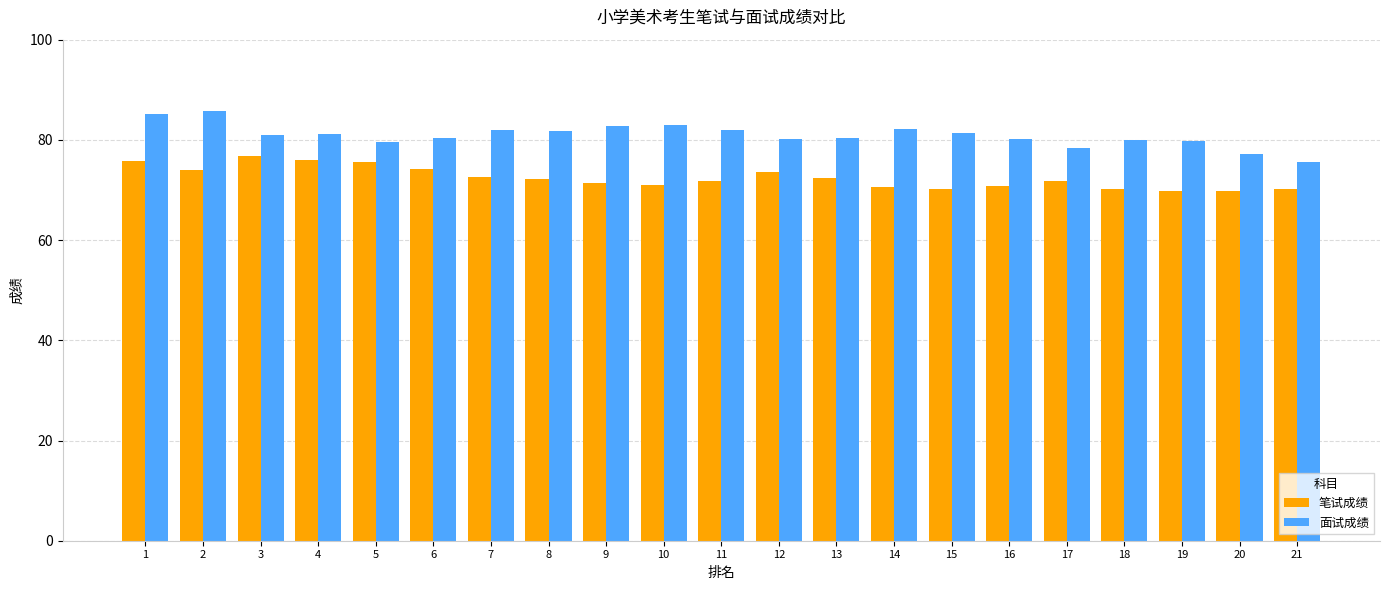

What is the minimum value for 面试成绩?

75.6